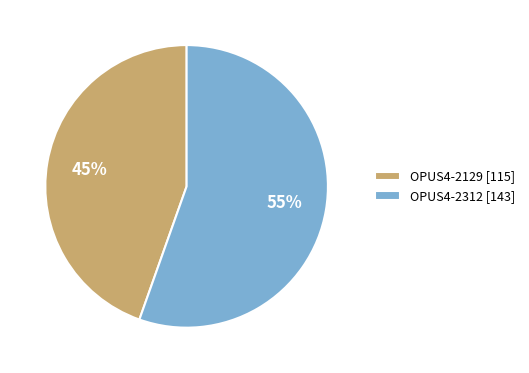

How many segments does this pie chart have?

2